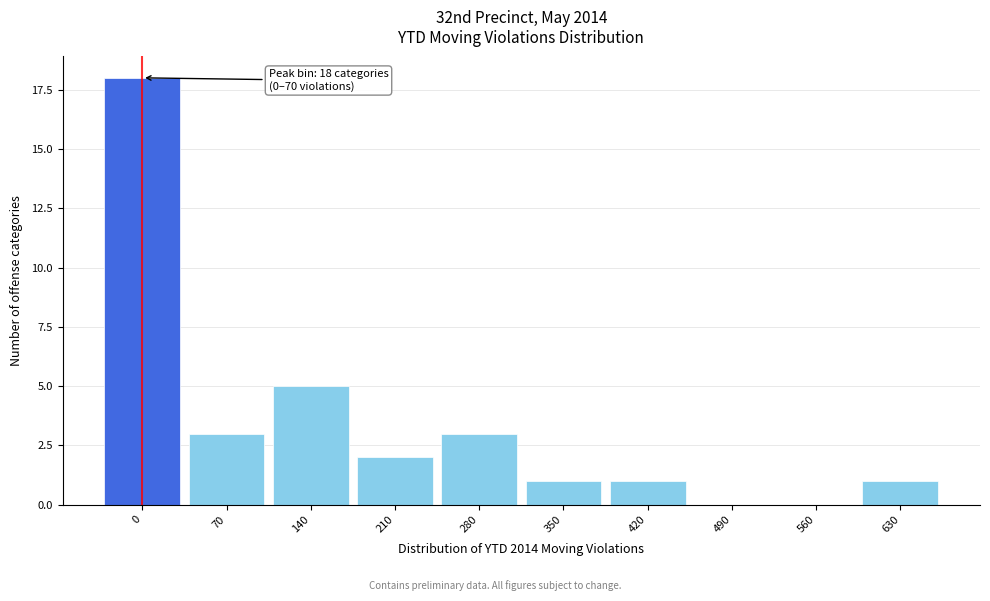

Reading right to left, transcribe all the data shown in this chart.

630=1	560=0	490=0	420=1	350=1	280=3	210=2	140=5	70=3	0=18